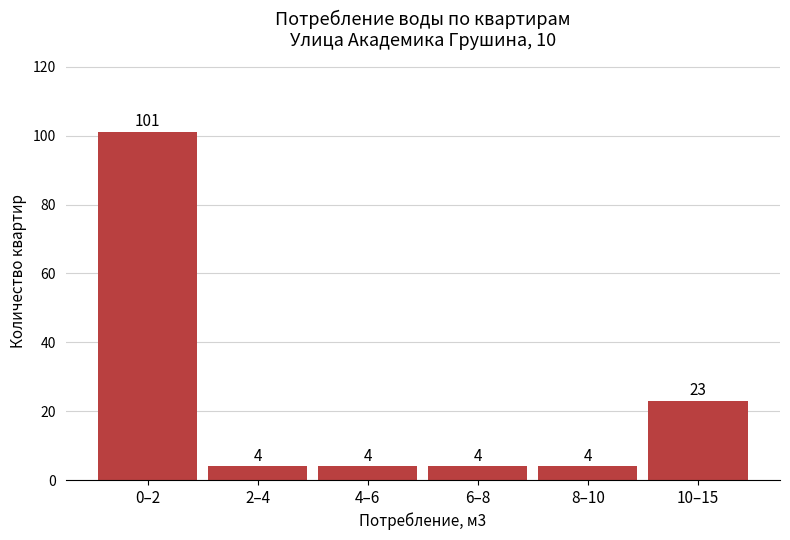

Reading right to left, transcribe all the data shown in this chart.

23	4	4	4	4	101